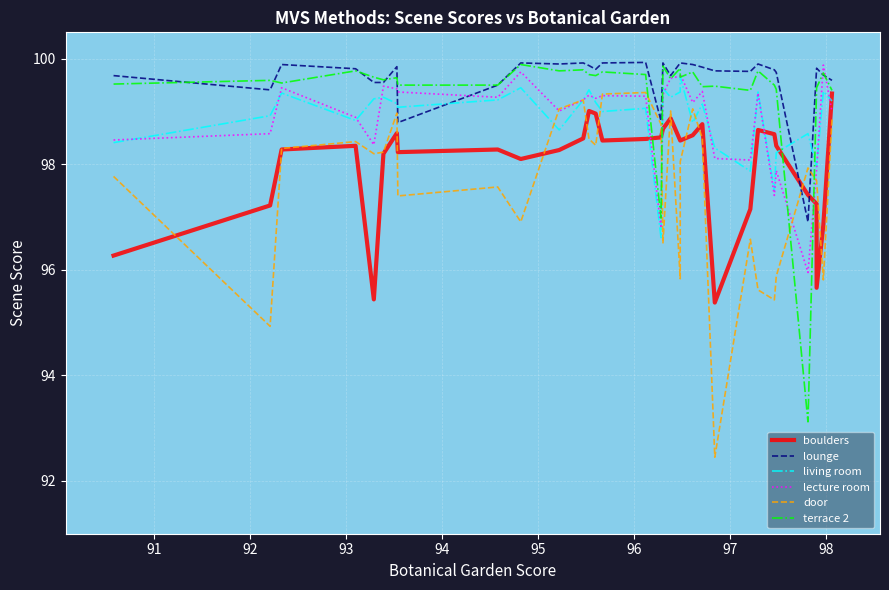

What is the label of the 27th point from the right?

97